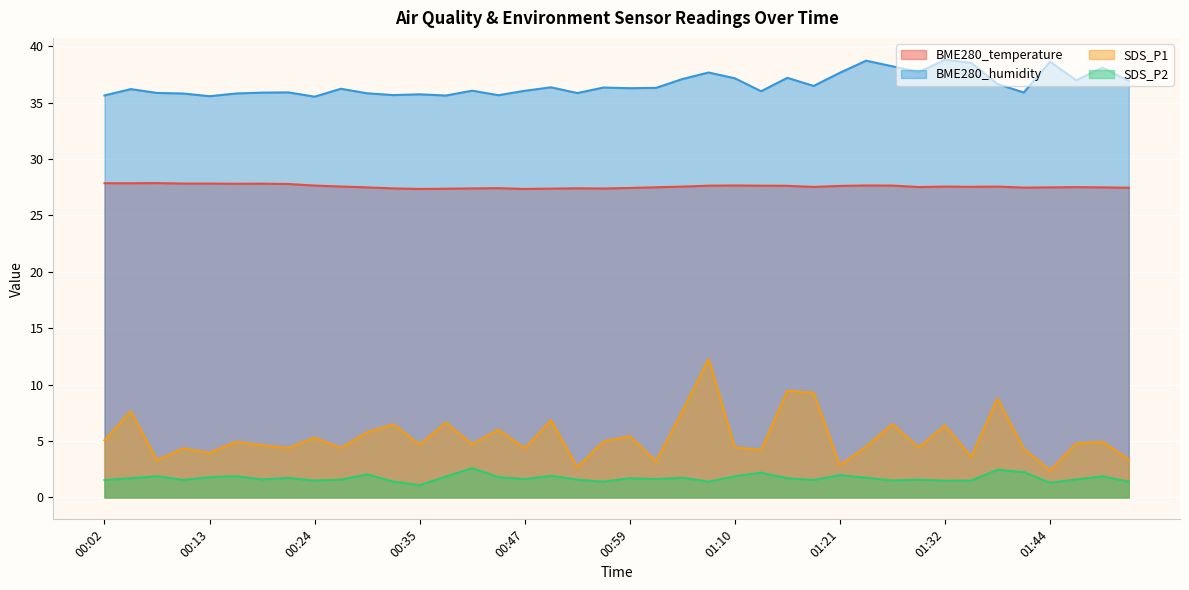

What is the maximum value for SDS_P2?

2.6